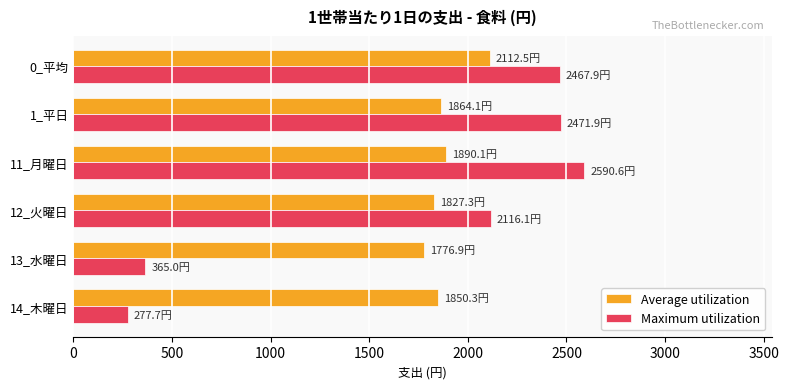

Which series changed the most between 0_平均 and 13_水曜日?

Maximum utilization